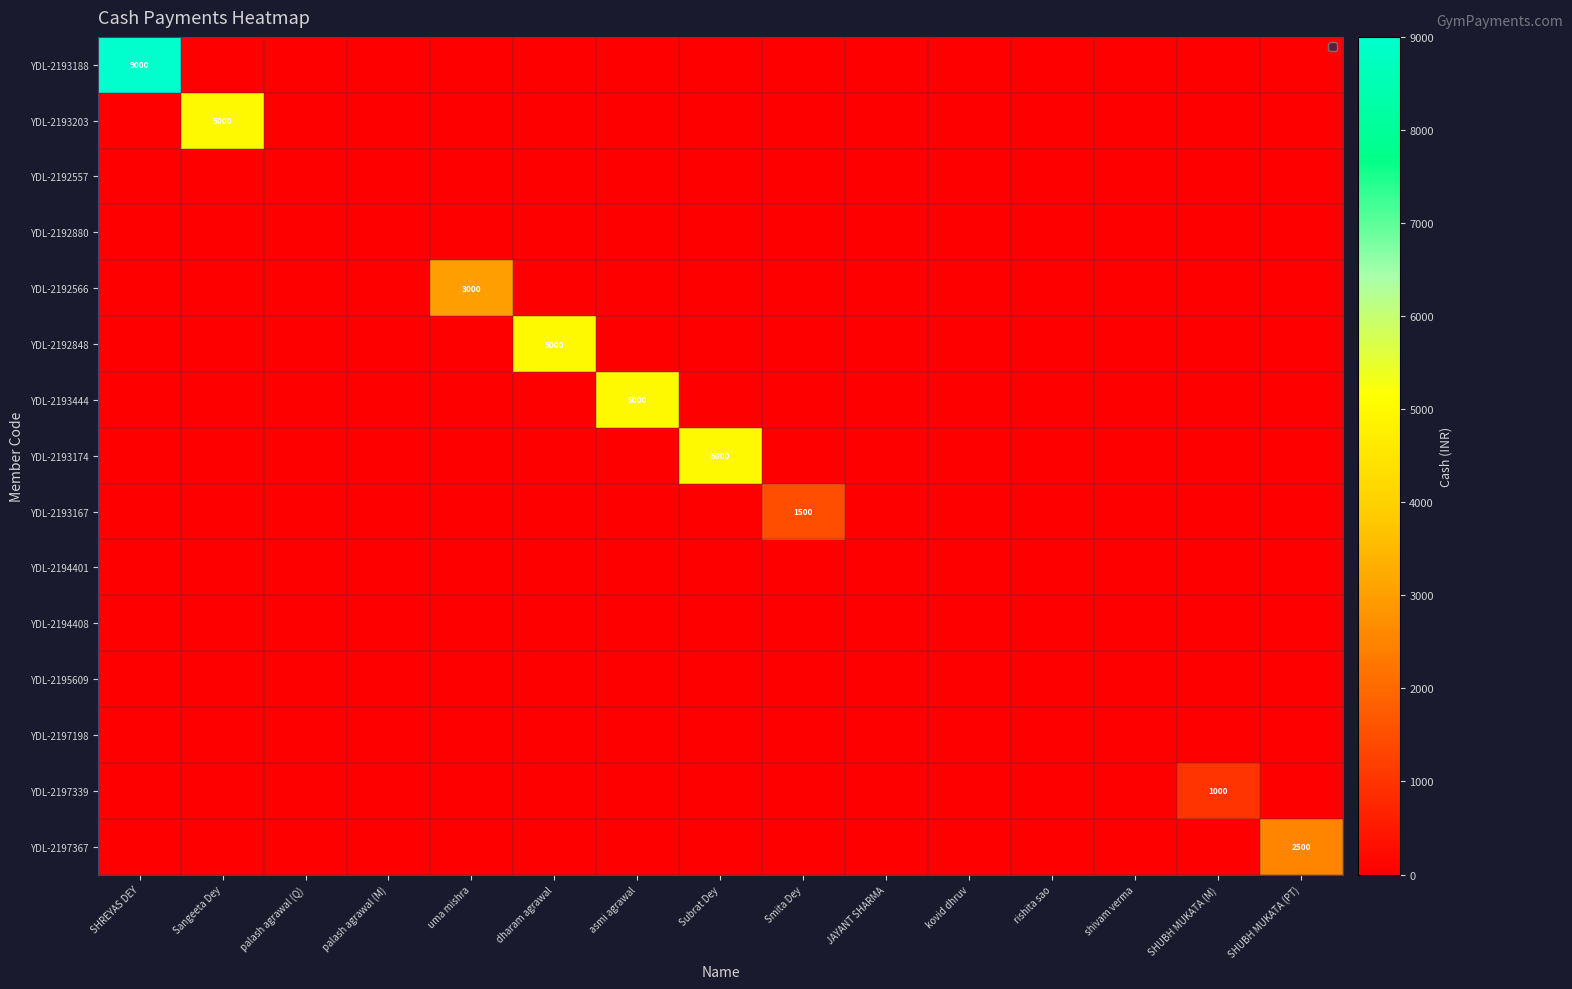

What is the total value across all series at SHUBH MUKATA (M)?

1000